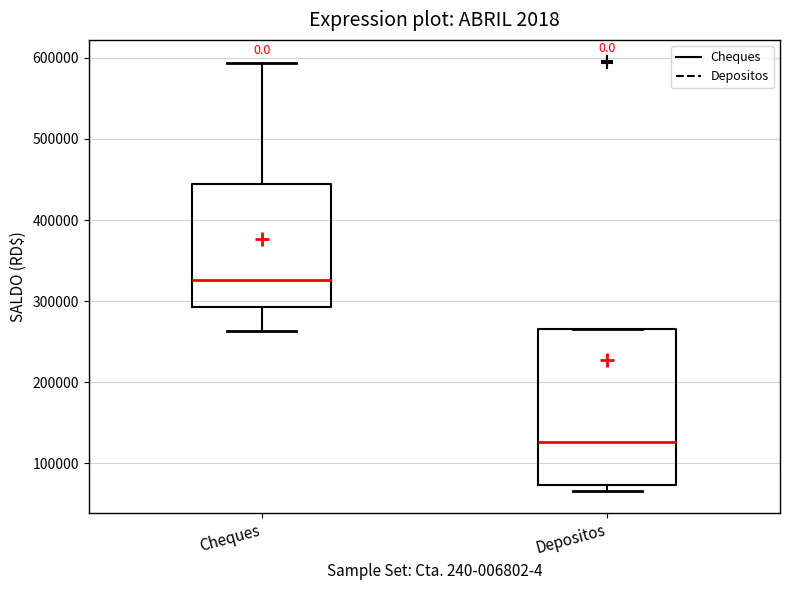

Reading left to right, read every box against the y-axis: the position of its median line, the range the box covers, and the ends of its whiskers. The values are not printed on the chart, so give them approximately, as read against the axis.

Cheques: median 330000, box 290000 to 440000, whiskers 260000 to 590000
Depositos: median 130000, box 70000 to 270000, whiskers 70000 (just below the box's lower edge) to 270000